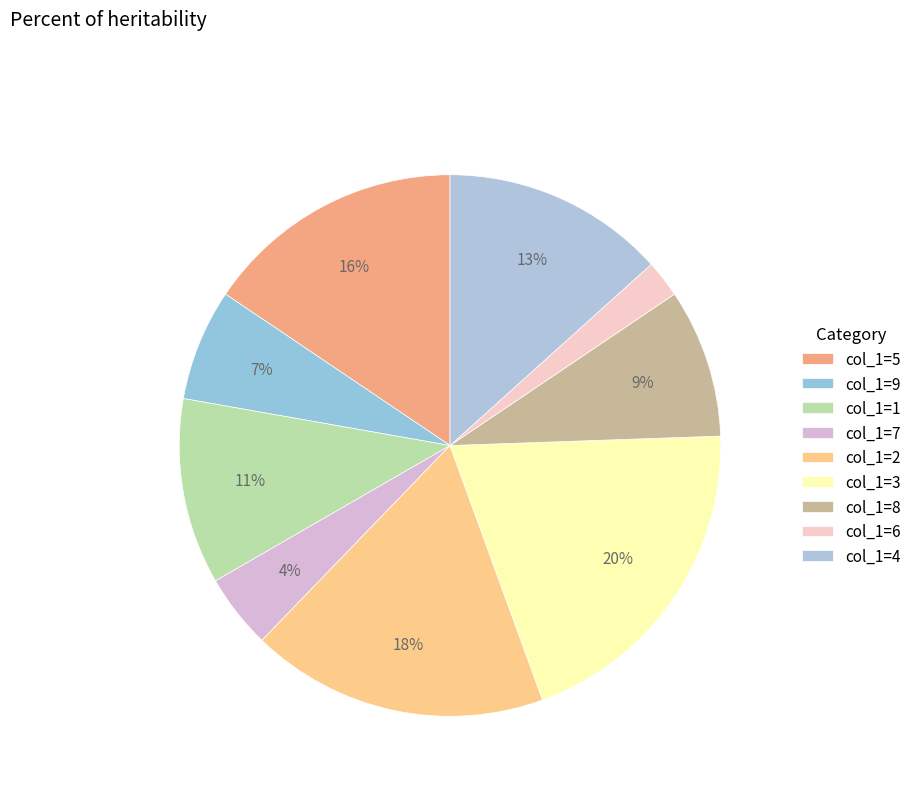

Does any single category account for the majority?

No